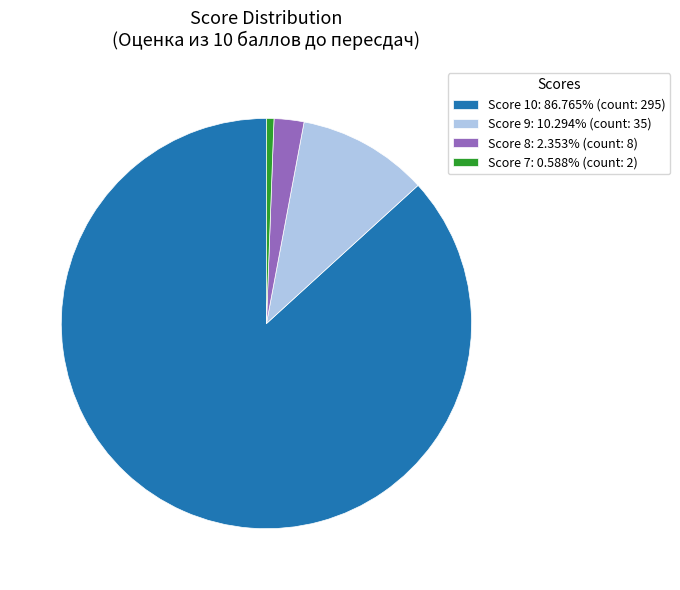

Does any single category account for the majority?

Yes